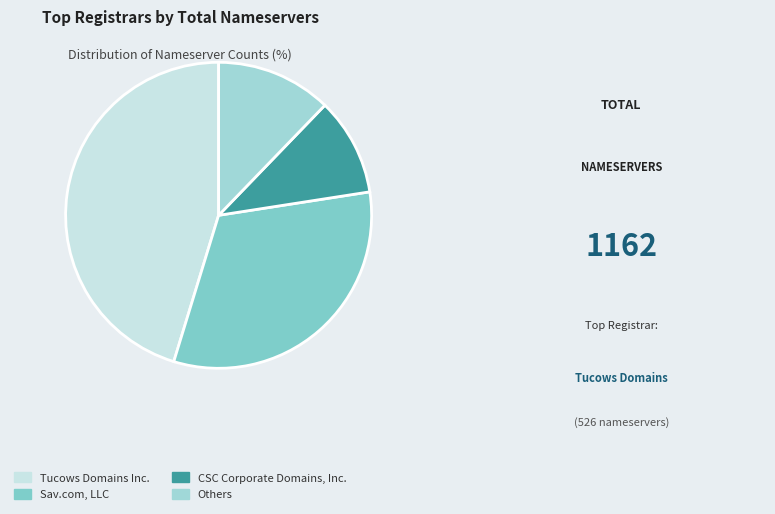

Rank the categories by value from highest to lowest.

Tucows Domains Inc., Sav.com, LLC, Others, CSC Corporate Domains, Inc.